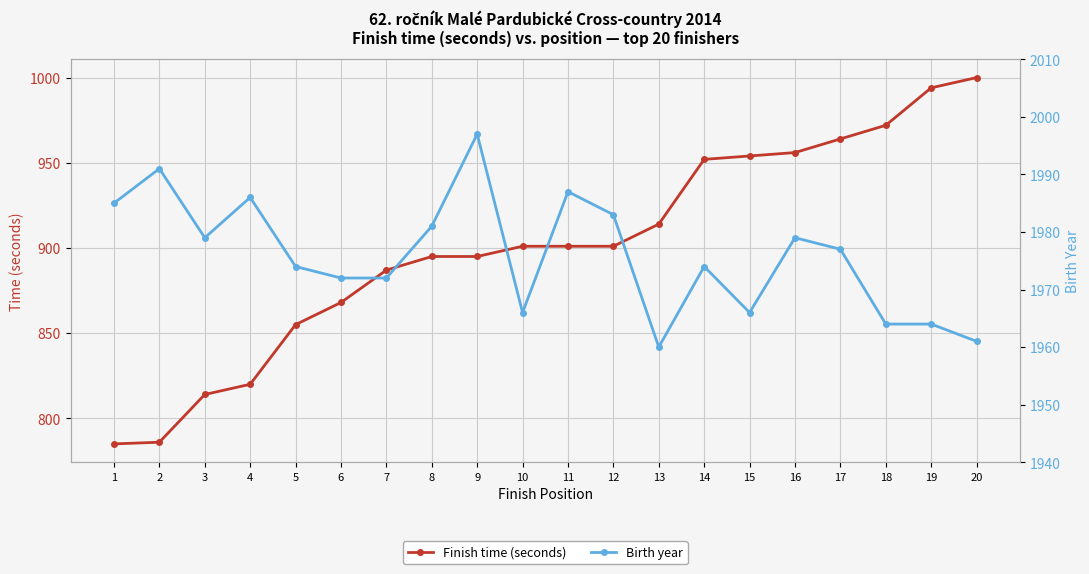

What is the total value across all series at 19?

2958